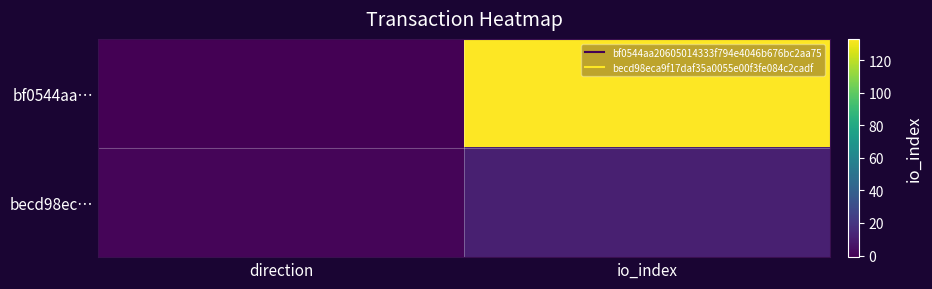

Rank the series by their average value, from lowest to highest.

becd98ec…, bf0544aa…